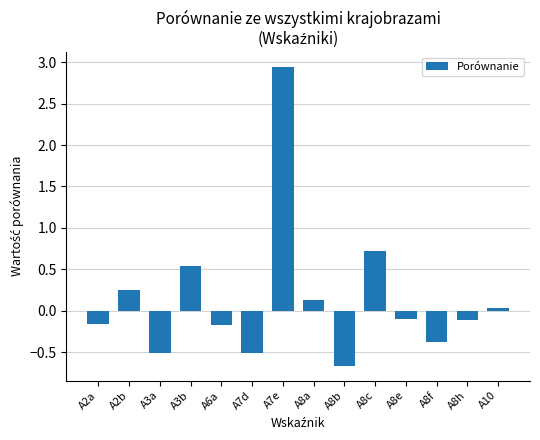

What is the change in value from A2a to A8a?

+0.3